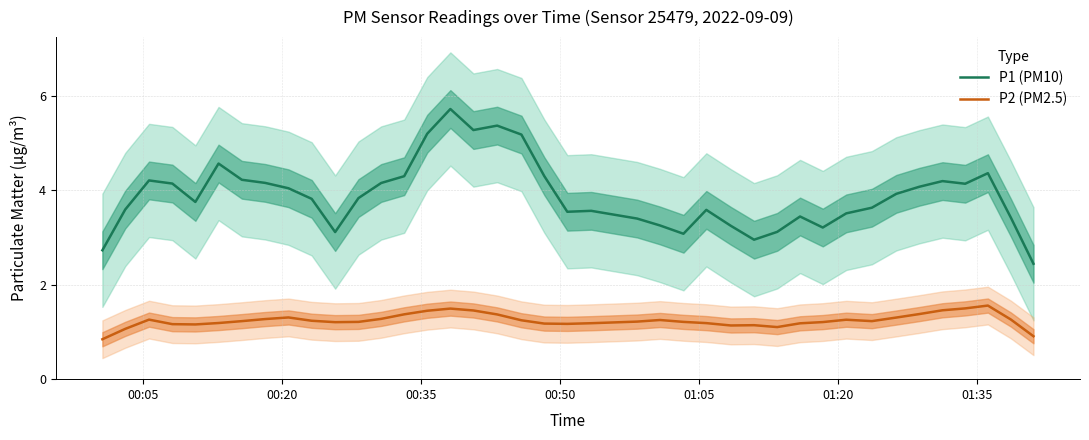

True or false: P2 (PM2.5) and P1 (PM10) cross at least once.

False